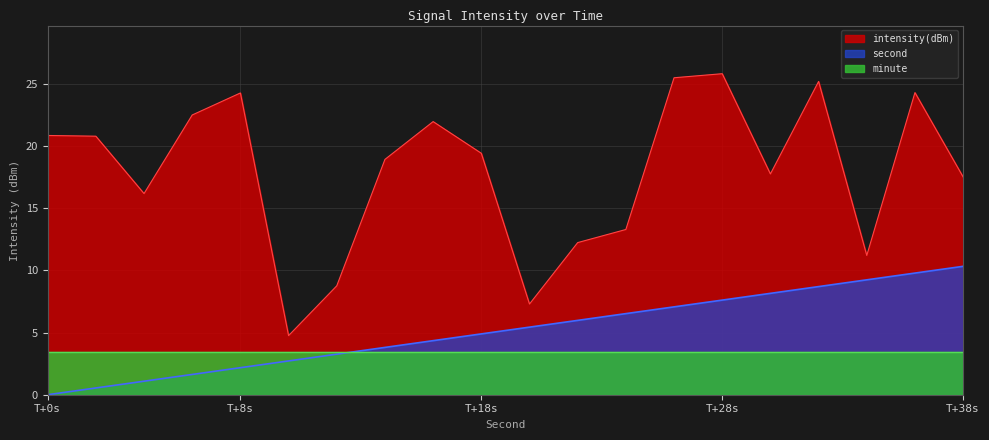

Which series changed the most between 6 and 32?

second